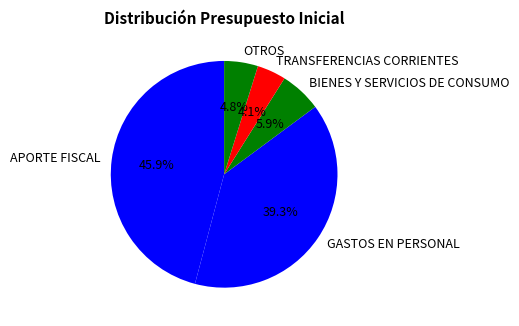

How many slices are in this pie chart?

5